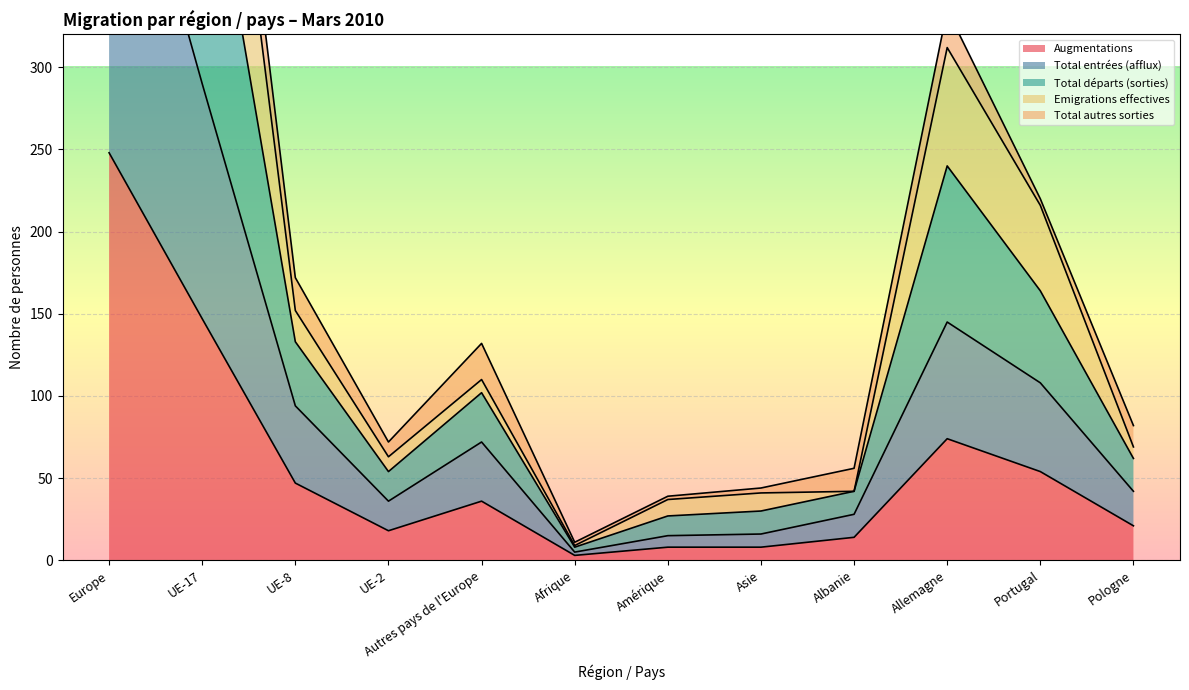

Between Autres pays de l'Europe and Afrique, which is larger?

Autres pays de l'Europe